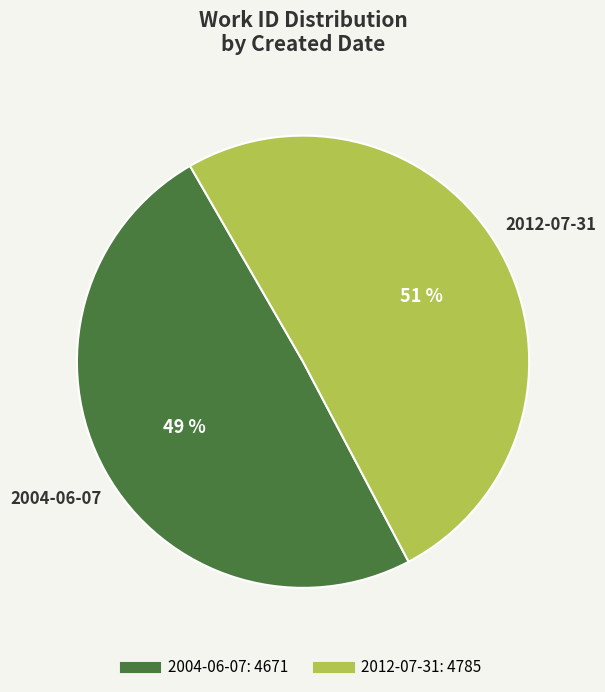

How many slices are in this pie chart?

2